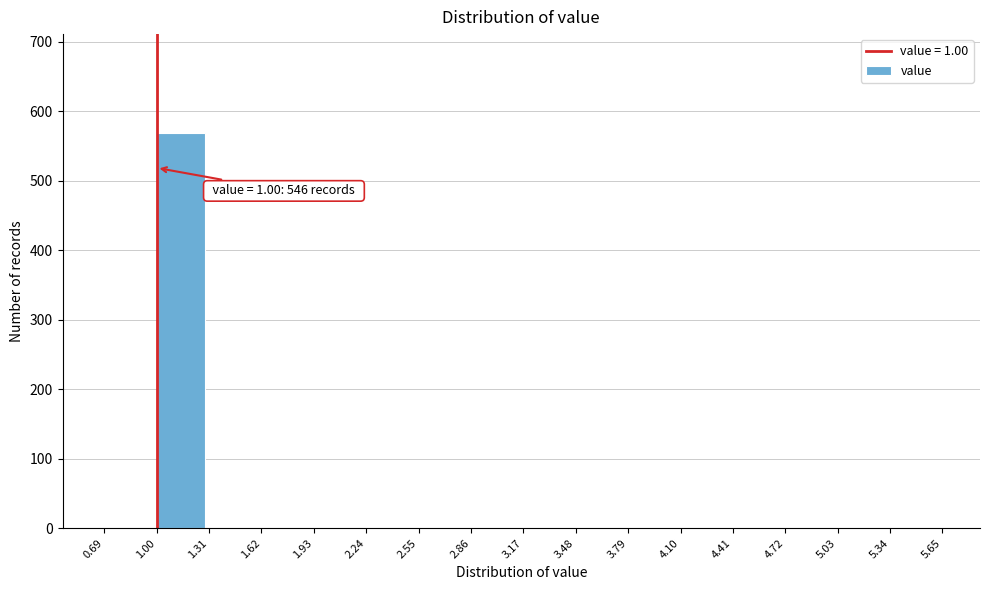

Over which range of the x-axis is the bar tallest?

1.00 to 1.31